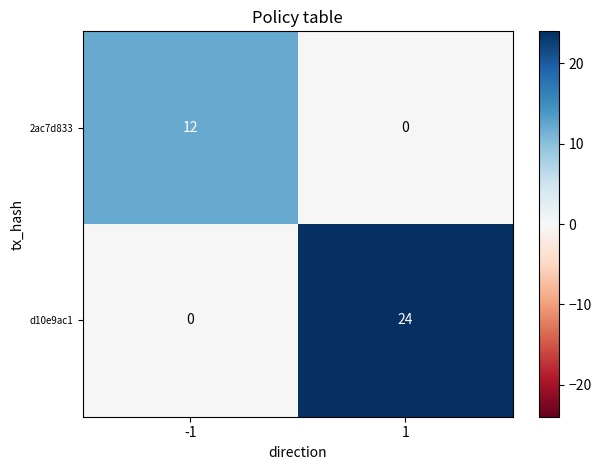

What is the difference between the maximum and minimum values in the d10e9ac1 series?

24